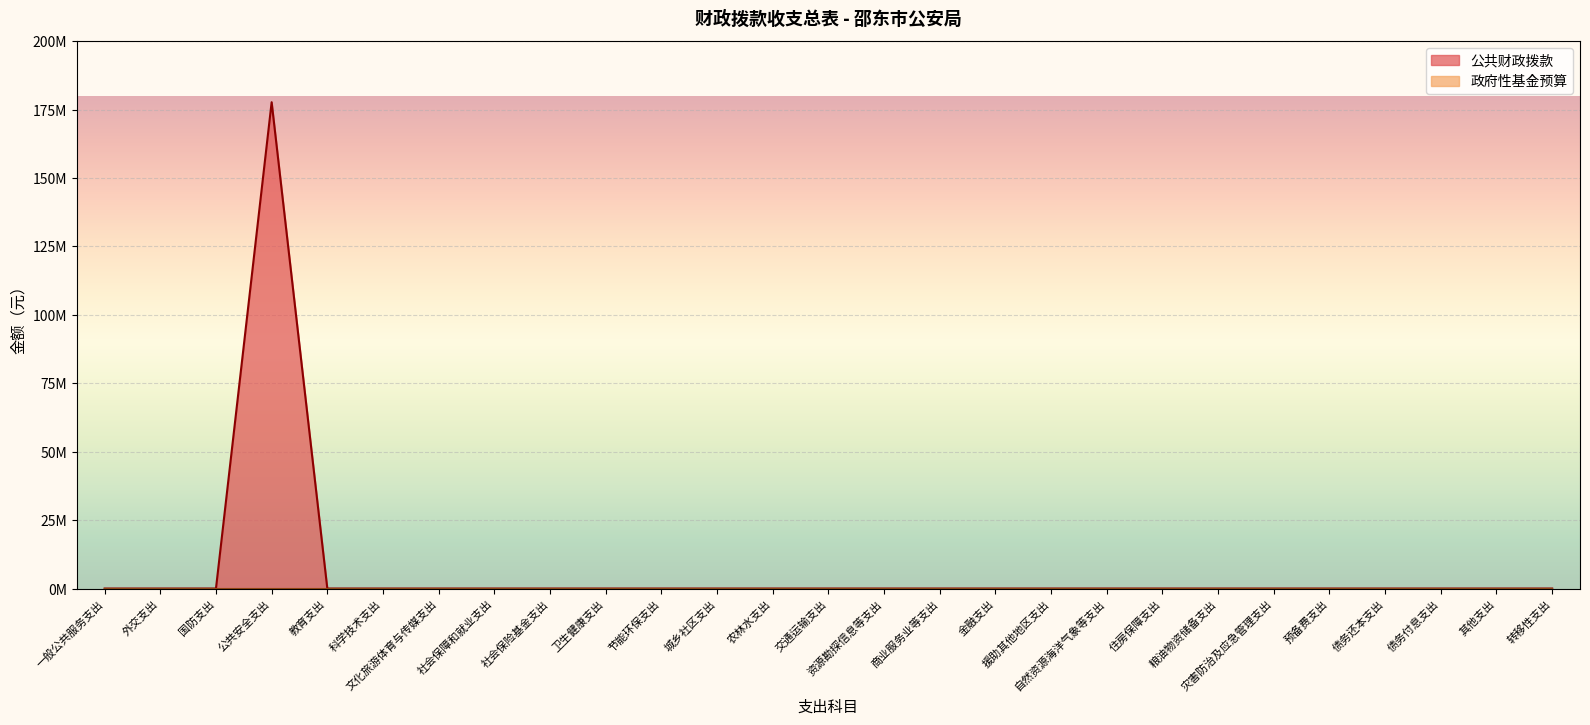

Which series has the largest range (max minus min)?

公共财政拨款